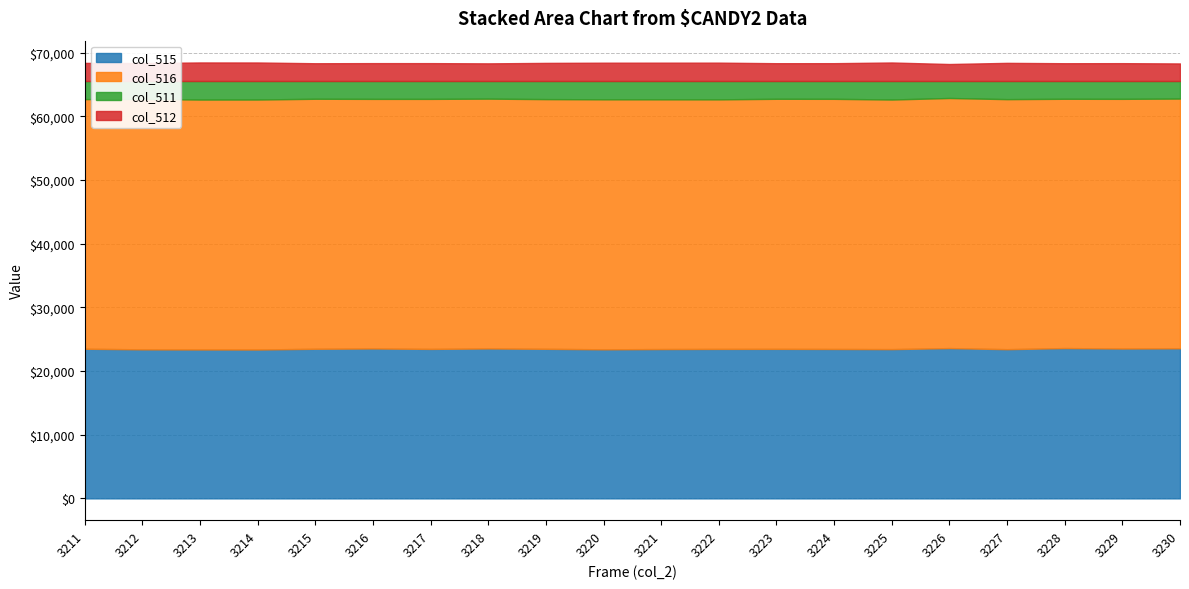

What is the spread (max minus min) of values at 3228?

36351